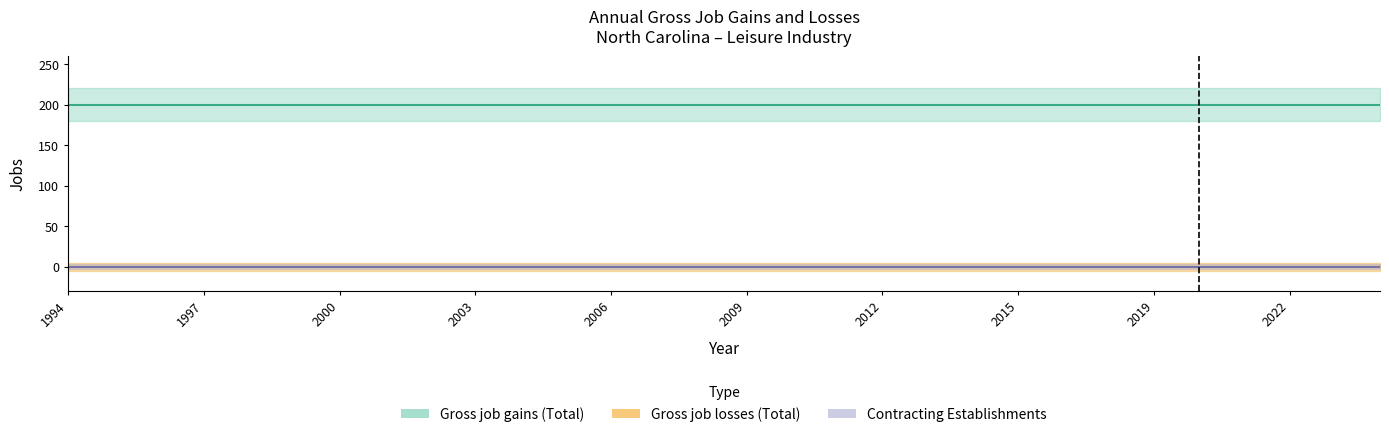

Is the value of Gross job gains (Total) at 1996 greater than the value of Closing establishments at 1999?

Yes